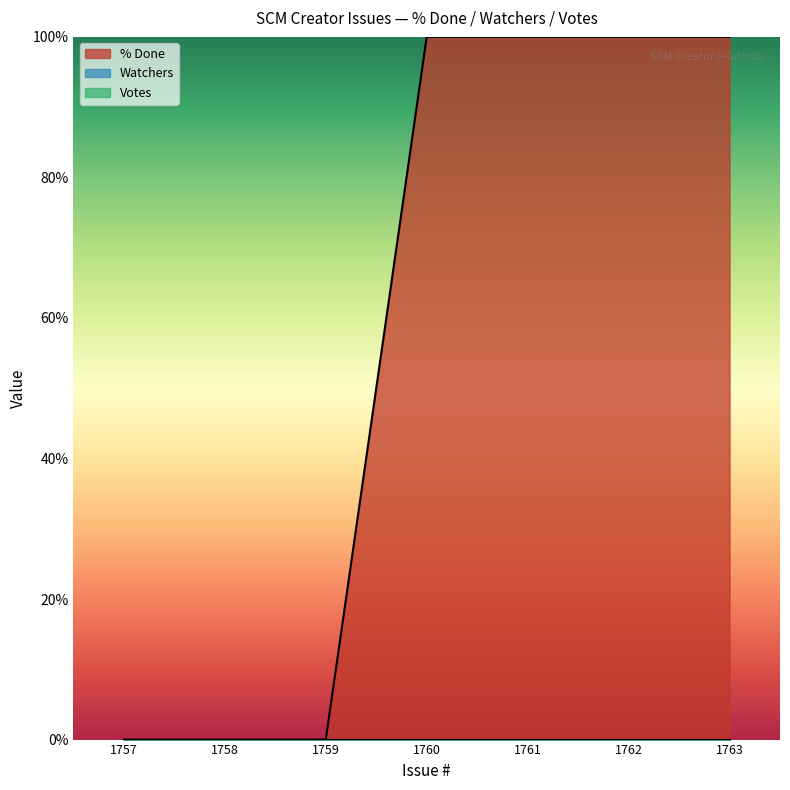

True or false: Votes has more than 0 interior local peaks.

False